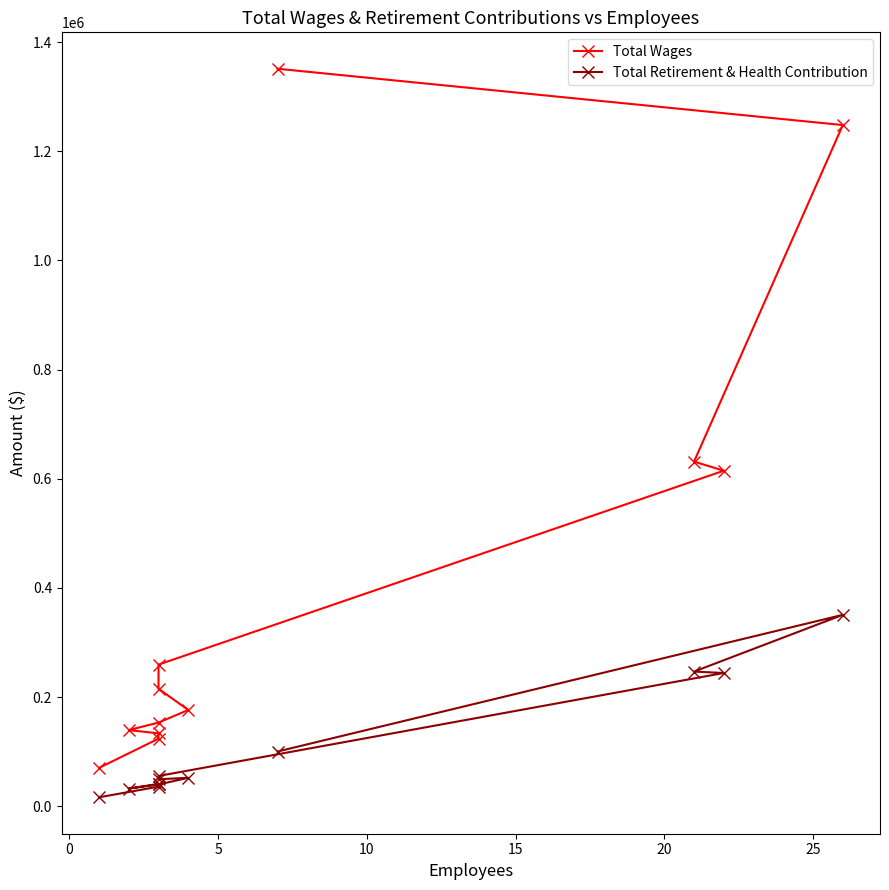

True or false: Total Wages and Total Retirement & Health Contribution intersect in this chart.

False